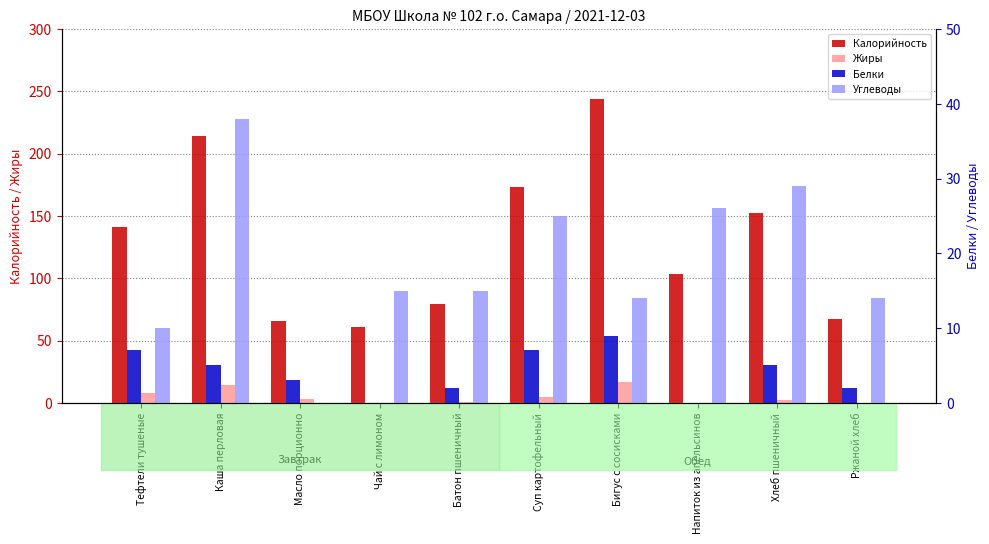

Does the chart contain any negative values?

No